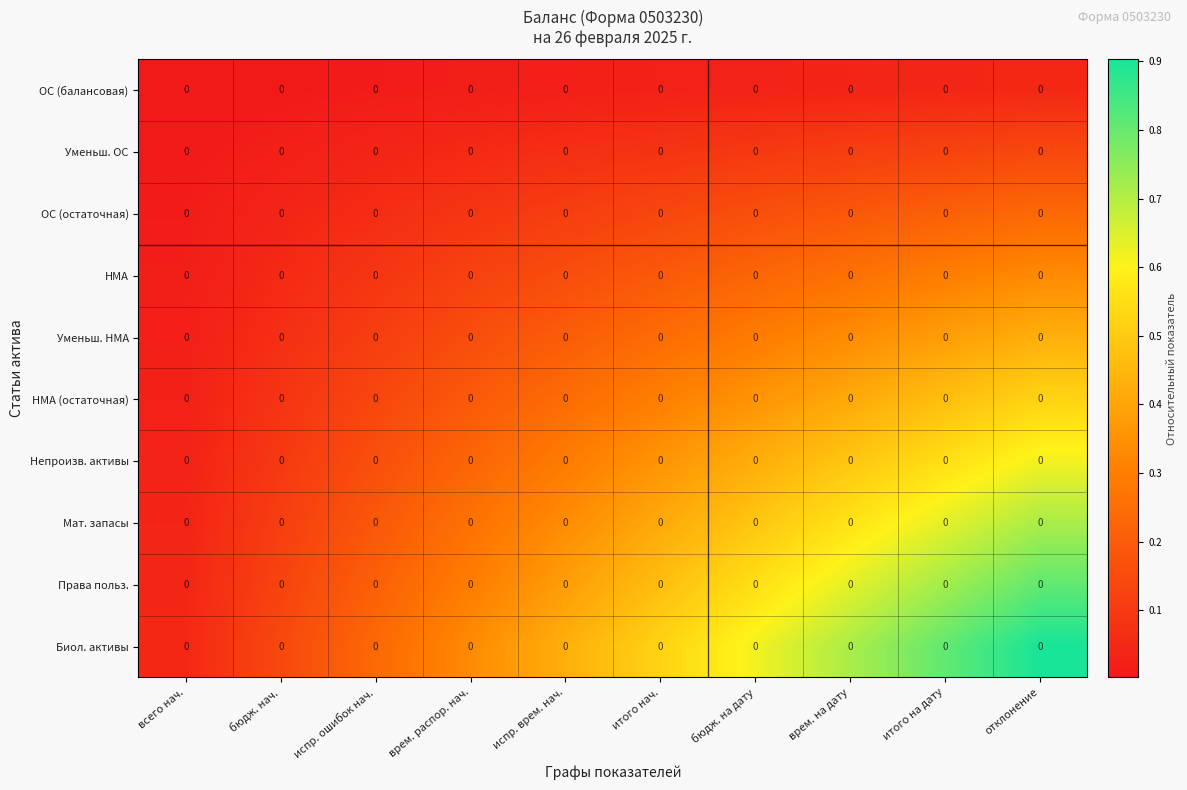

Reading left to right, extract all data points from this chart.

ОС (балансовая): всего нач.=0.0	бюдж. нач.=0.0	испр. ошибок нач.=0.0	врем. распор. нач.=0.0	испр. врем. нач.=0.0	итого нач.=0.0	бюдж. на дату=0.0	врем. на дату=0.0	итого на дату=0.0	отклонение=0.0
Уменьш. ОС: всего нач.=0.0	бюдж. нач.=0.0	испр. ошибок нач.=0.0	врем. распор. нач.=0.0	испр. врем. нач.=0.0	итого нач.=0.0	бюдж. на дату=0.0	врем. на дату=0.0	итого на дату=0.0	отклонение=0.0
ОС (остаточная): всего нач.=0.0	бюдж. нач.=0.0	испр. ошибок нач.=0.0	врем. распор. нач.=0.0	испр. врем. нач.=0.0	итого нач.=0.0	бюдж. на дату=0.0	врем. на дату=0.0	итого на дату=0.0	отклонение=0.0
НМА: всего нач.=0.0	бюдж. нач.=0.0	испр. ошибок нач.=0.0	врем. распор. нач.=0.0	испр. врем. нач.=0.0	итого нач.=0.0	бюдж. на дату=0.0	врем. на дату=0.0	итого на дату=0.0	отклонение=0.0
Уменьш. НМА: всего нач.=0.0	бюдж. нач.=0.0	испр. ошибок нач.=0.0	врем. распор. нач.=0.0	испр. врем. нач.=0.0	итого нач.=0.0	бюдж. на дату=0.0	врем. на дату=0.0	итого на дату=0.0	отклонение=0.0
НМА (остаточная): всего нач.=0.0	бюдж. нач.=0.0	испр. ошибок нач.=0.0	врем. распор. нач.=0.0	испр. врем. нач.=0.0	итого нач.=0.0	бюдж. на дату=0.0	врем. на дату=0.0	итого на дату=0.0	отклонение=0.0
Непроизв. активы: всего нач.=0.0	бюдж. нач.=0.0	испр. ошибок нач.=0.0	врем. распор. нач.=0.0	испр. врем. нач.=0.0	итого нач.=0.0	бюдж. на дату=0.0	врем. на дату=0.0	итого на дату=0.0	отклонение=0.0
Мат. запасы: всего нач.=0.0	бюдж. нач.=0.0	испр. ошибок нач.=0.0	врем. распор. нач.=0.0	испр. врем. нач.=0.0	итого нач.=0.0	бюдж. на дату=0.0	врем. на дату=0.0	итого на дату=0.0	отклонение=0.0
Права польз.: всего нач.=0.0	бюдж. нач.=0.0	испр. ошибок нач.=0.0	врем. распор. нач.=0.0	испр. врем. нач.=0.0	итого нач.=0.0	бюдж. на дату=0.0	врем. на дату=0.0	итого на дату=0.0	отклонение=0.0
Биол. активы: всего нач.=0.0	бюдж. нач.=0.0	испр. ошибок нач.=0.0	врем. распор. нач.=0.0	испр. врем. нач.=0.0	итого нач.=0.0	бюдж. на дату=0.0	врем. на дату=0.0	итого на дату=0.0	отклонение=0.0